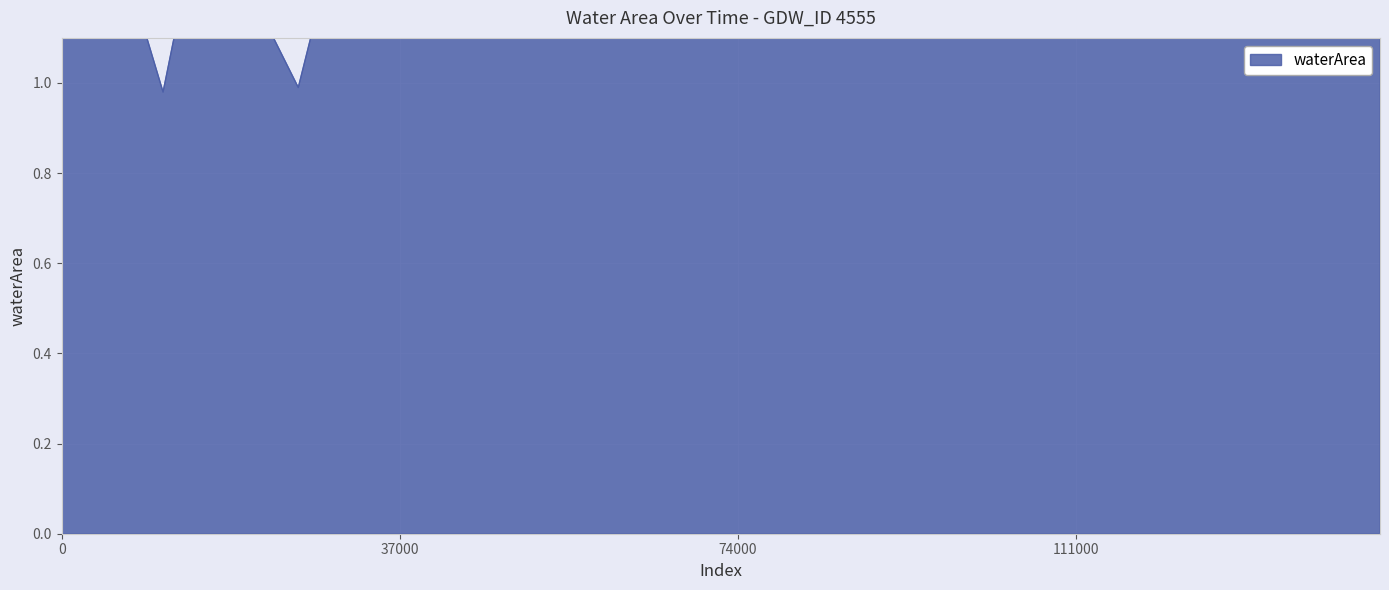

What is the greatest value displayed?

1.6